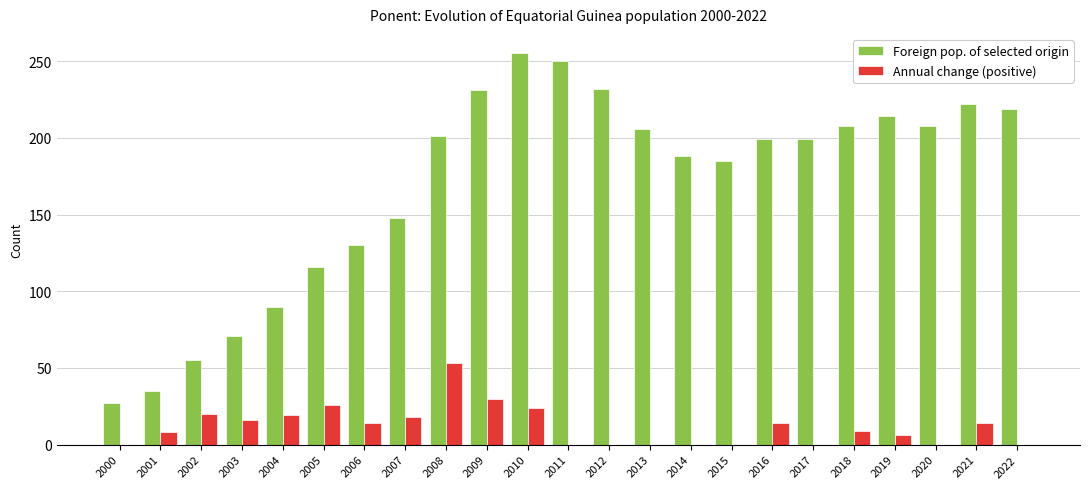

Which series changed the most between 2001 and 2013?

Foreign pop. of selected origin